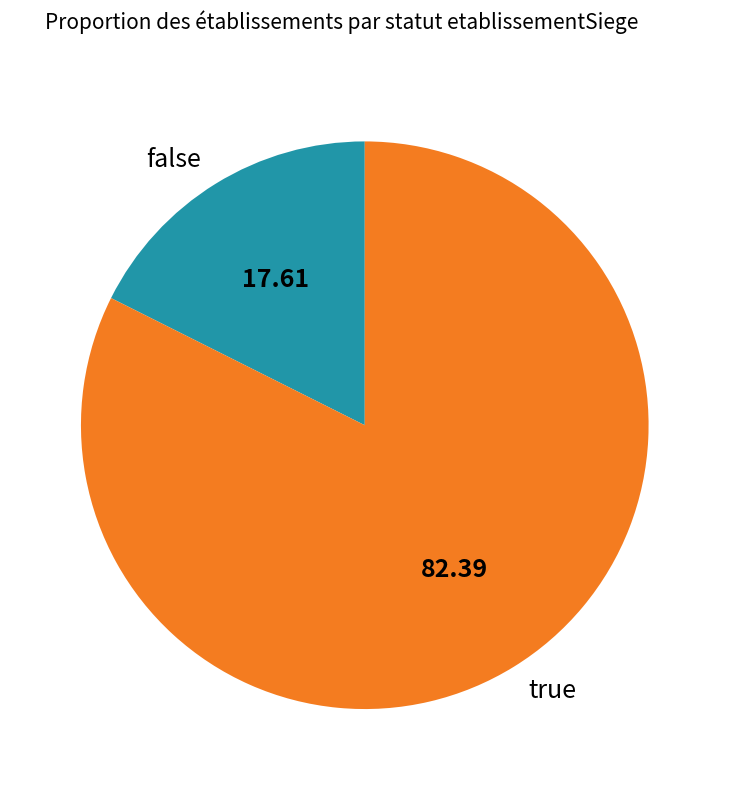

Which slice is the smallest?

false